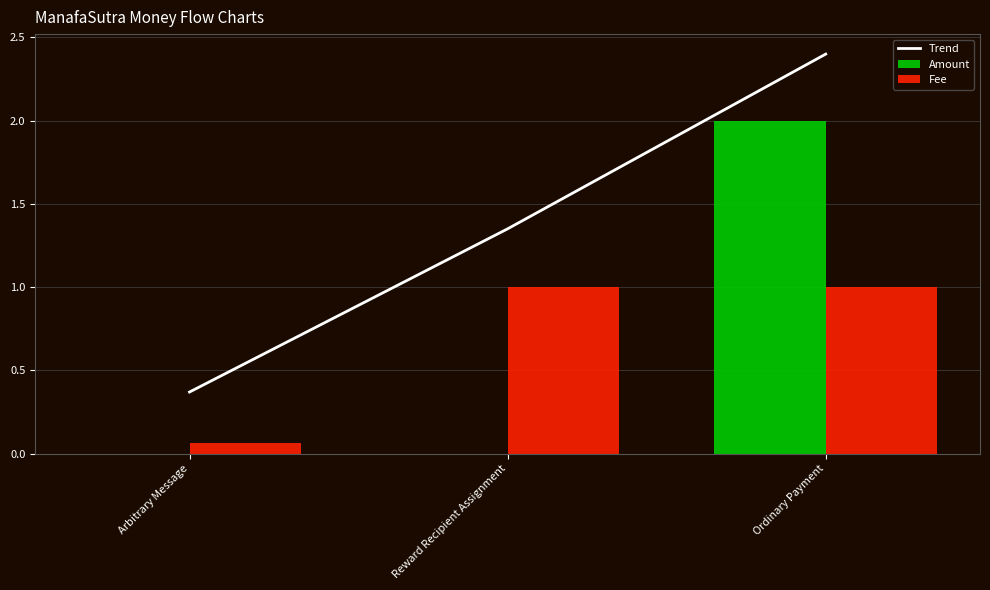

Is it true that Fee equals 0.4 at Reward Recipient Assignment?

False